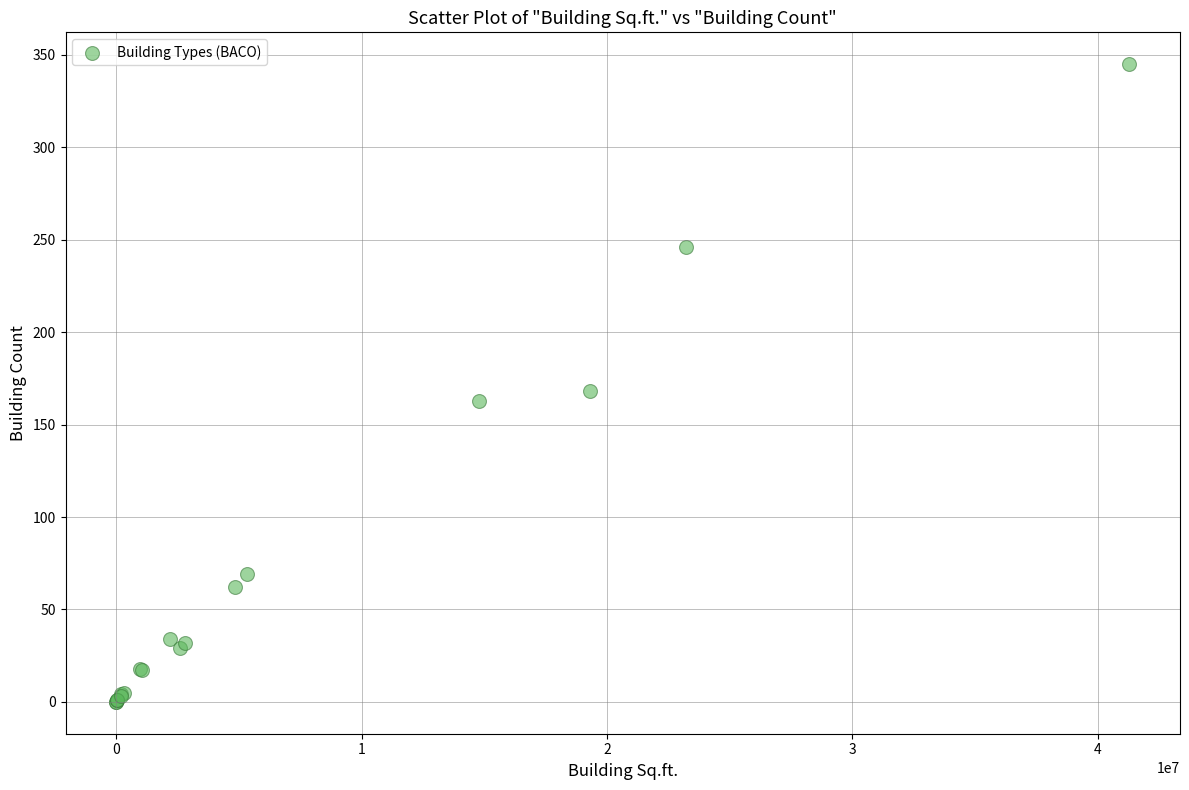

What Y value in the scatter plot is closest to 172?

168